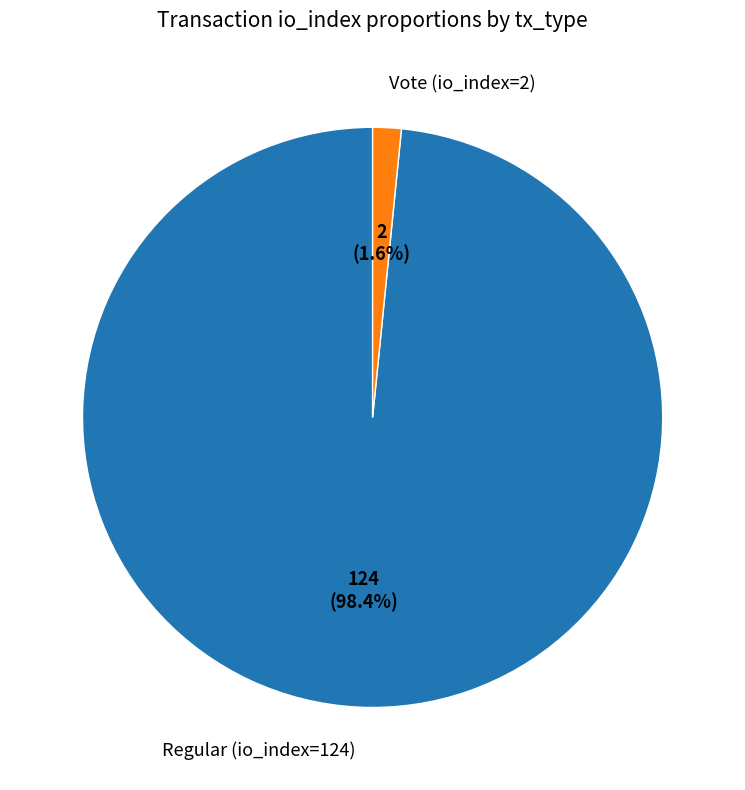

What is the smallest slice in the pie chart?

Vote (io_index=2)